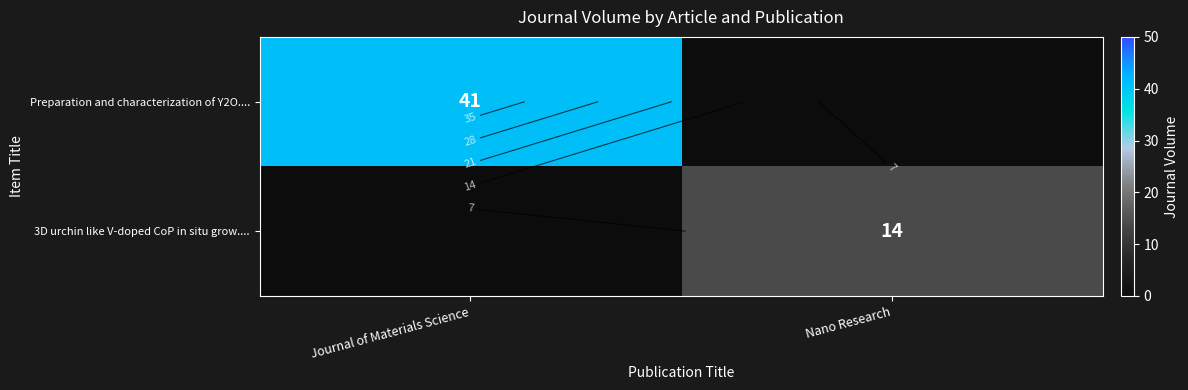

What is the difference between the maximum and minimum values in the Preparation and characterization of Y2O.... series?

41